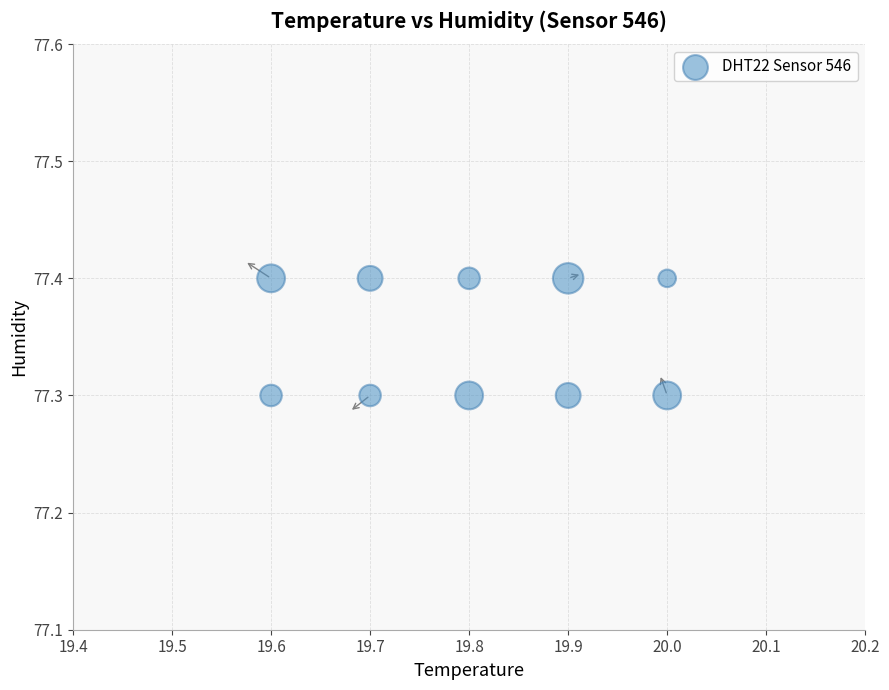

What is the range of X values (max minus min)?

0.4